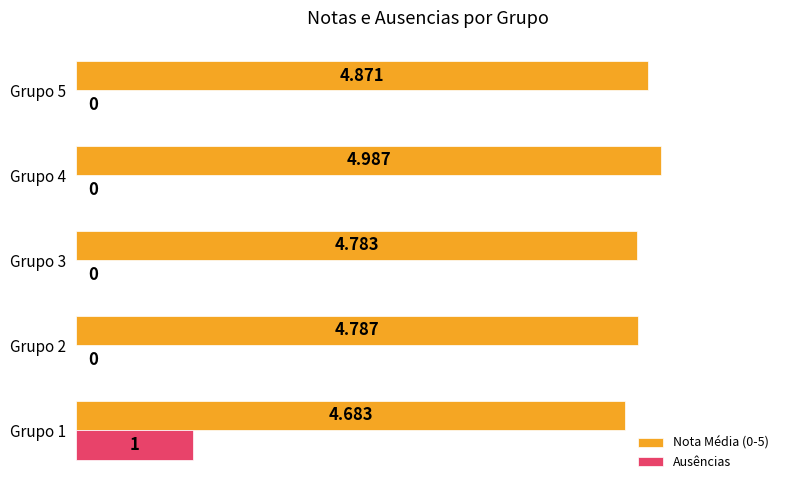

Between Grupo 1 and Grupo 4, which series saw the biggest shift?

Ausências